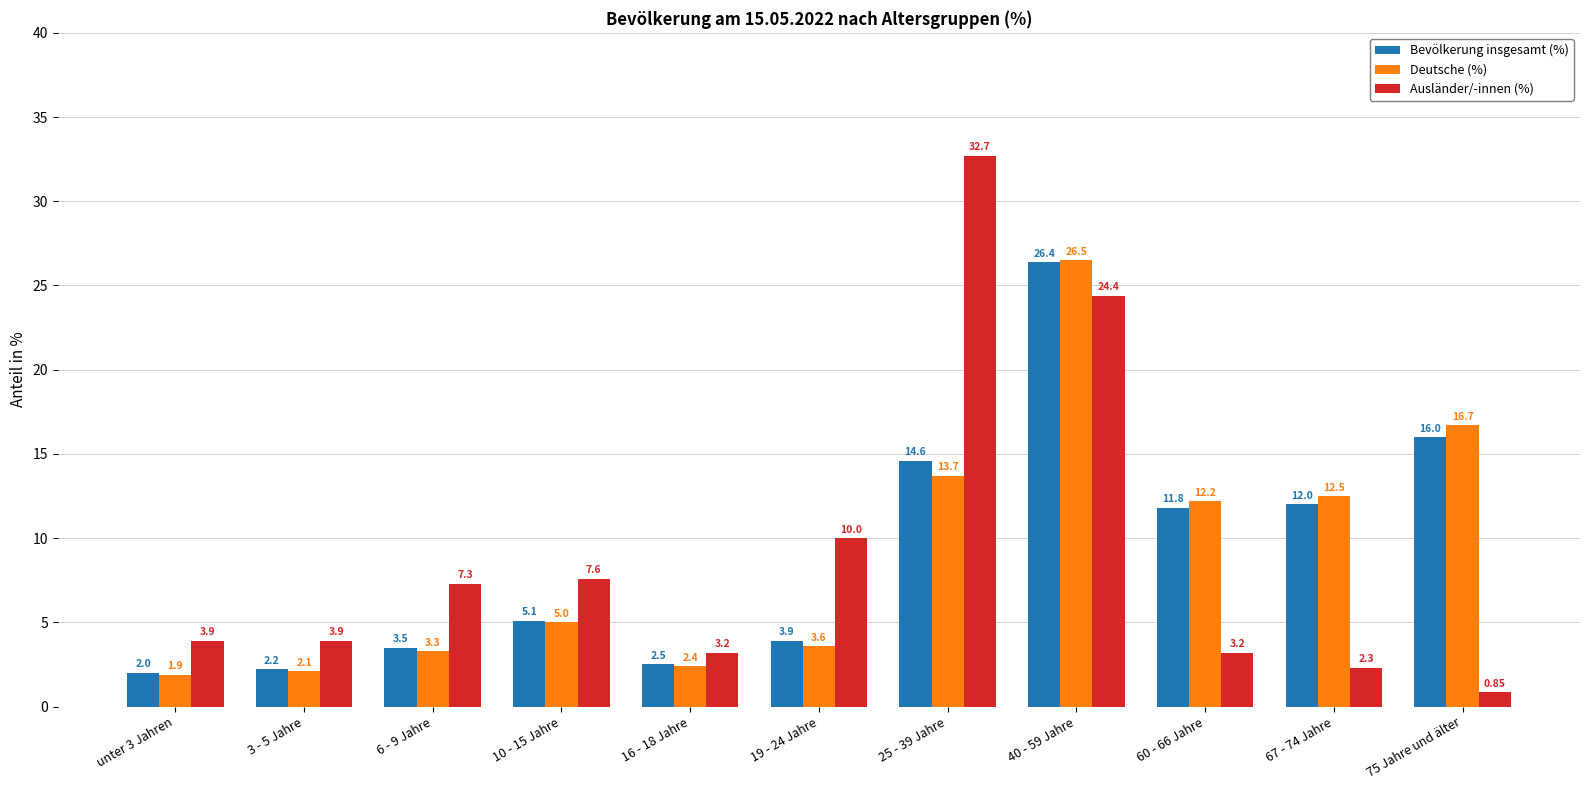

What is the difference between the maximum and minimum values in the Deutsche (%) series?

24.6